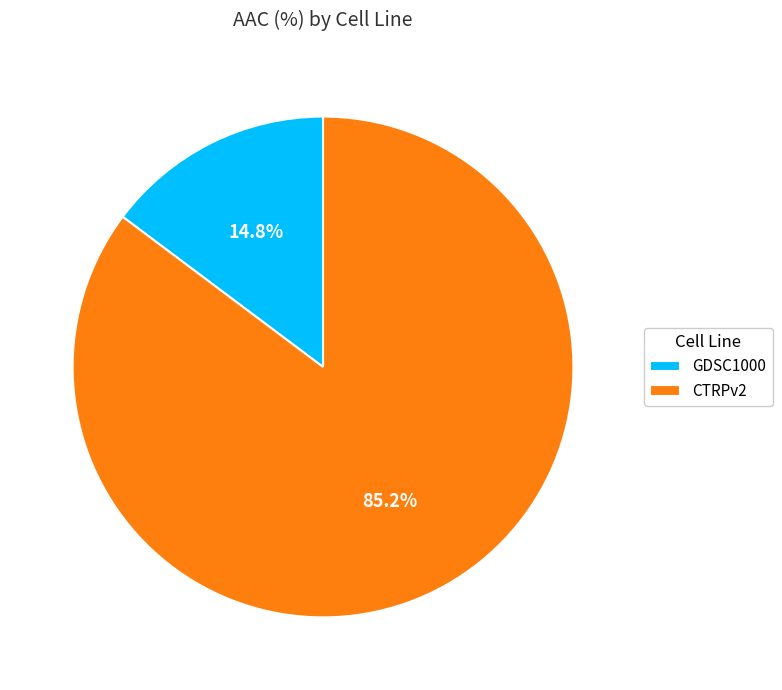

Does any single category account for the majority?

Yes